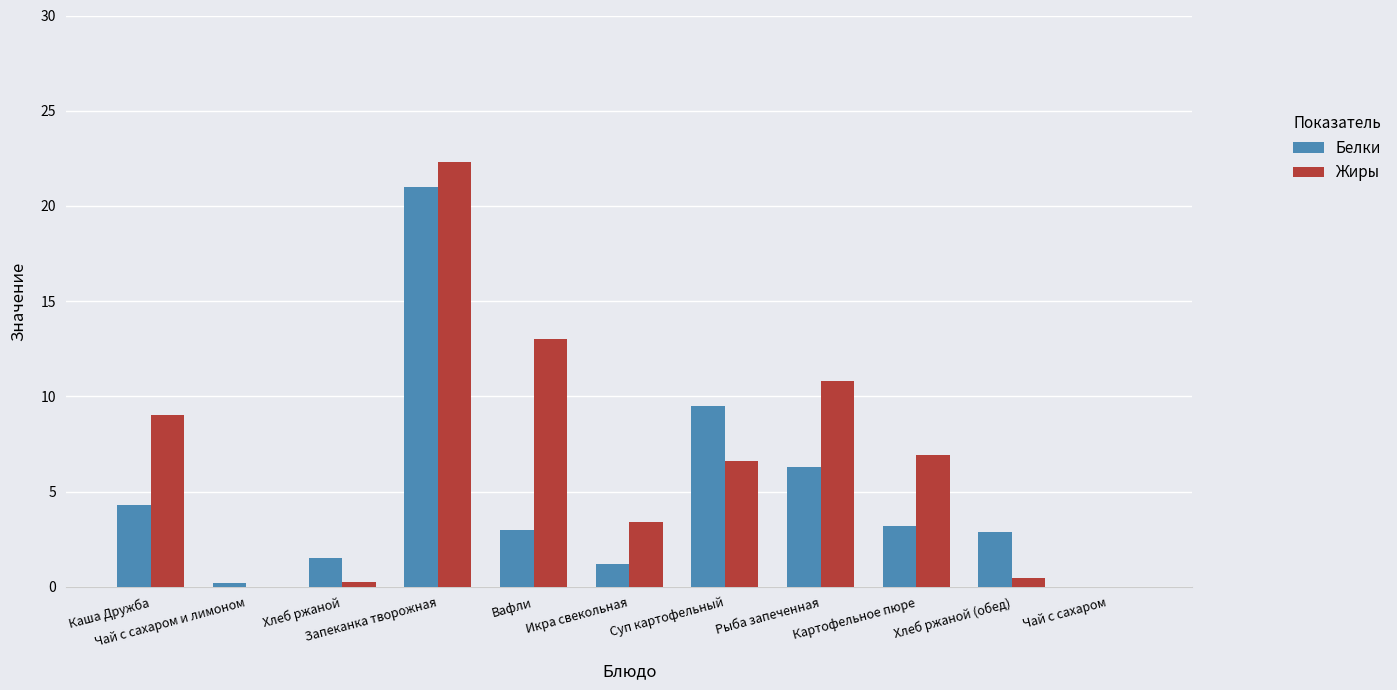

Which label corresponds to the largest value in the chart?

Запеканка творожная